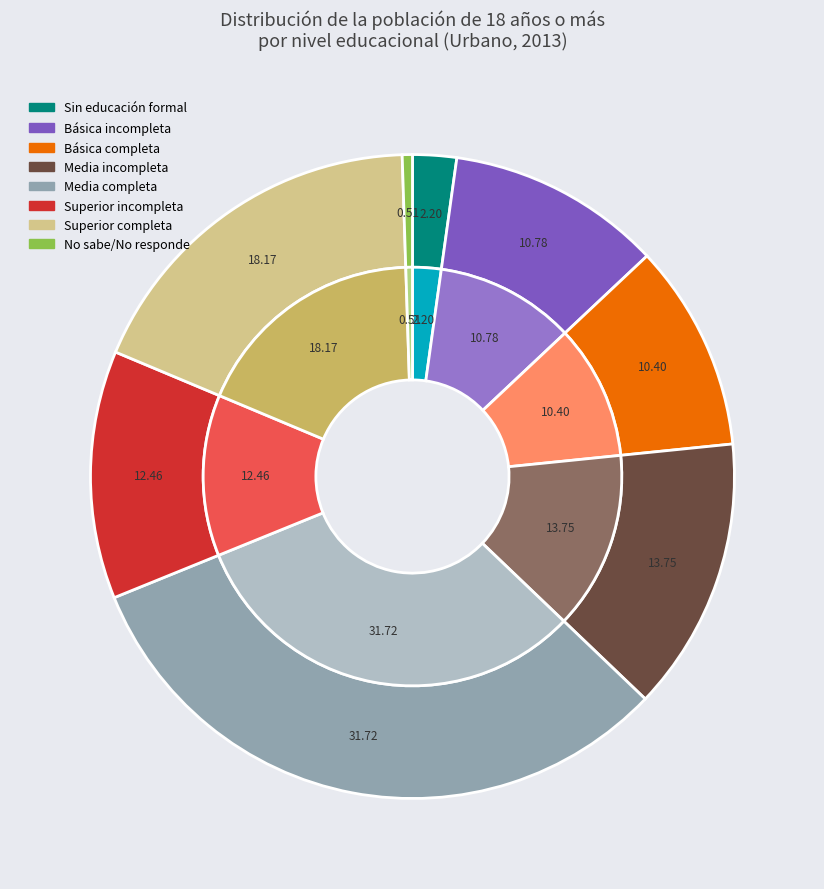

The Básica incompleta slice represents 11% of the pie. True or false?

True